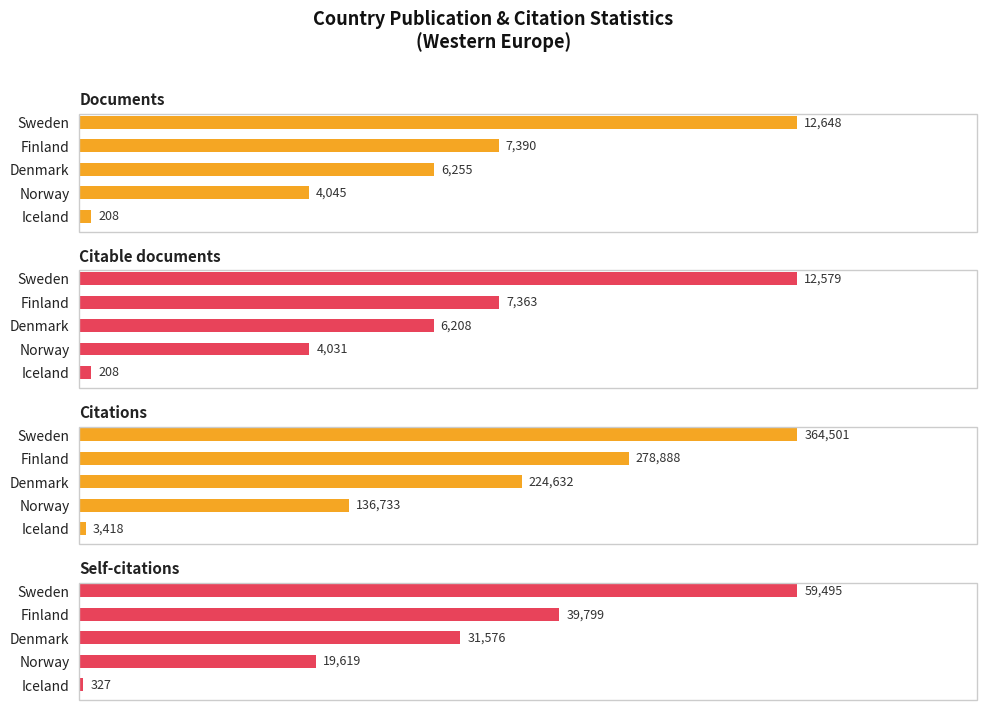

What is the total value across all series at Iceland?

4161